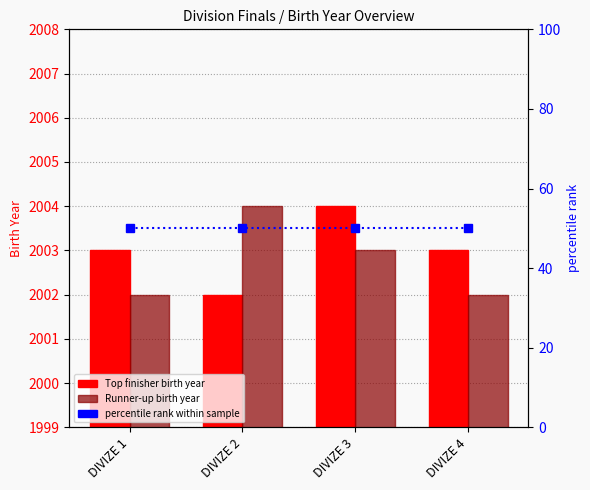

Read the Top finisher birth year value at DIVIZE 3.

2004